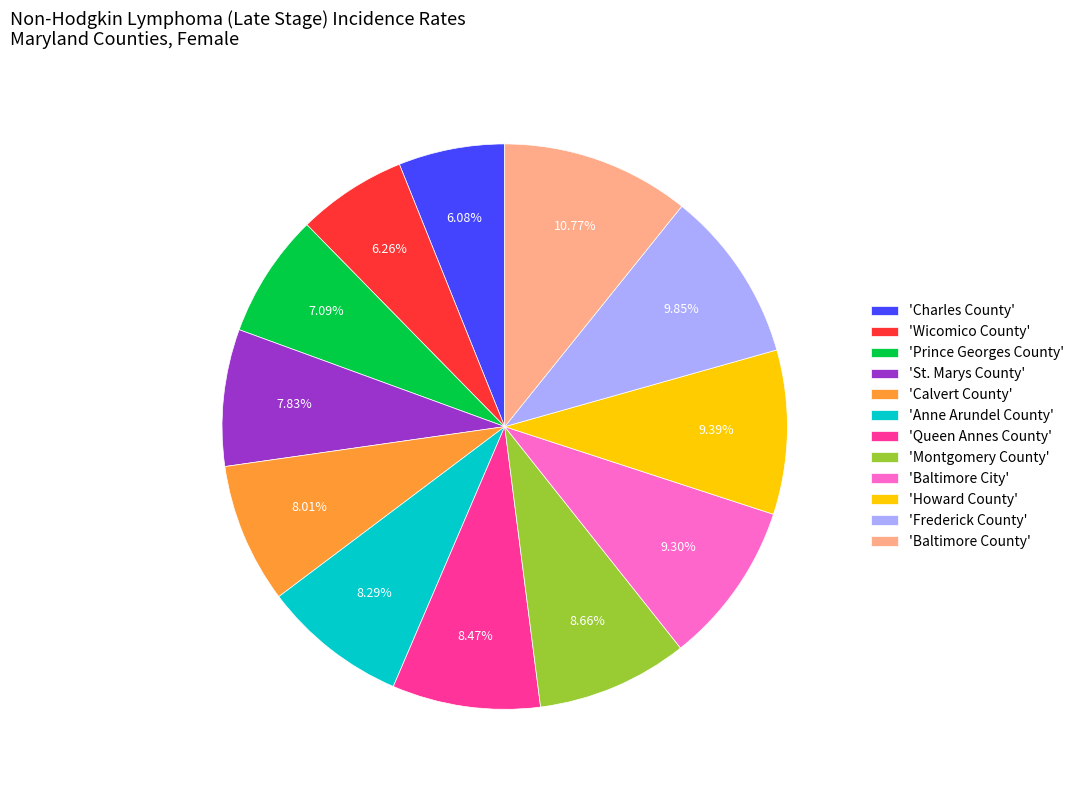

Is there any slice that represents more than half of the pie?

No